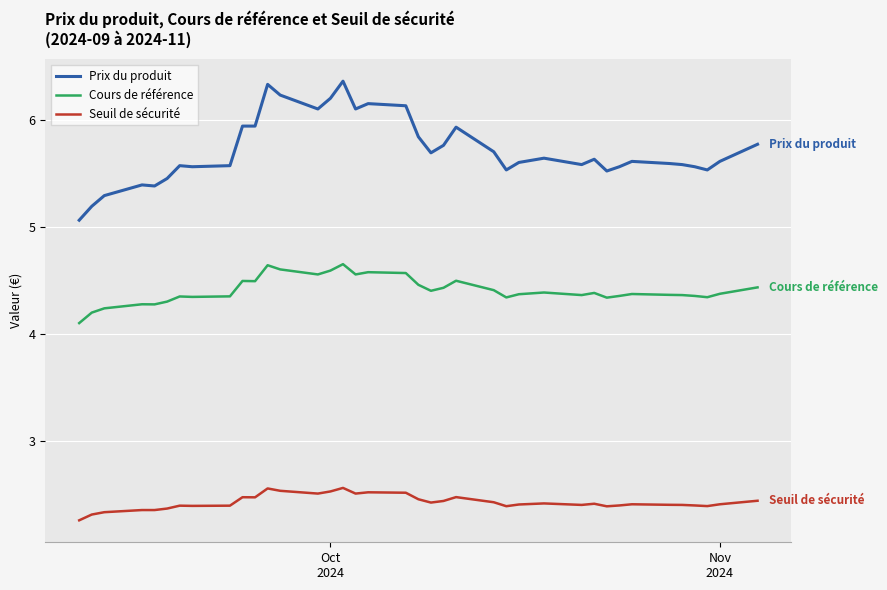

What is the highest value of the Prix du produit series?

6.4